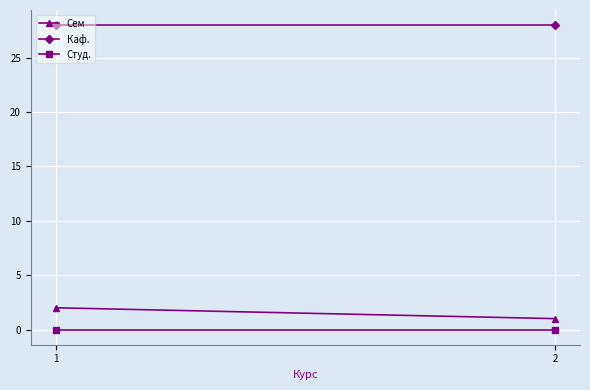

What is the sum of the Каф. values at 1 and 2?

56